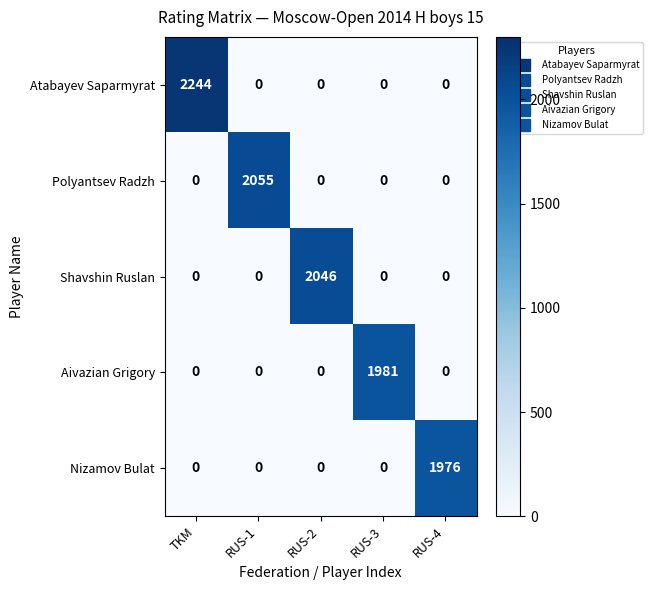

Reading left to right, extract all data points from this chart.

Atabayev Saparmyrat: 2244	0	0	0	0
Polyantsev Radzh: 0	2055	0	0	0
Shavshin Ruslan: 0	0	2046	0	0
Aivazian Grigory: 0	0	0	1981	0
Nizamov Bulat: 0	0	0	0	1976